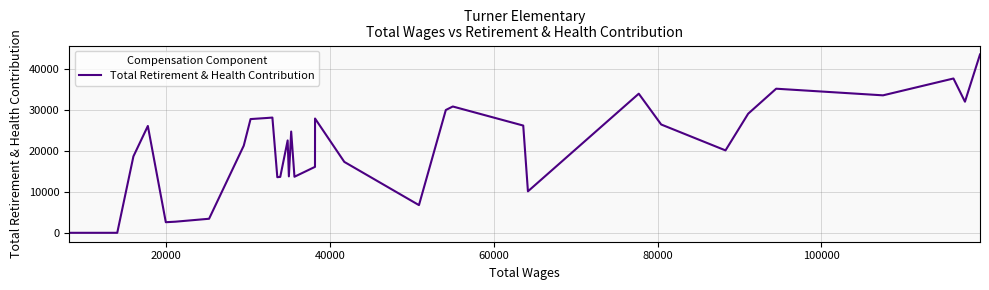

What is the difference between the maximum and minimum values?

43496